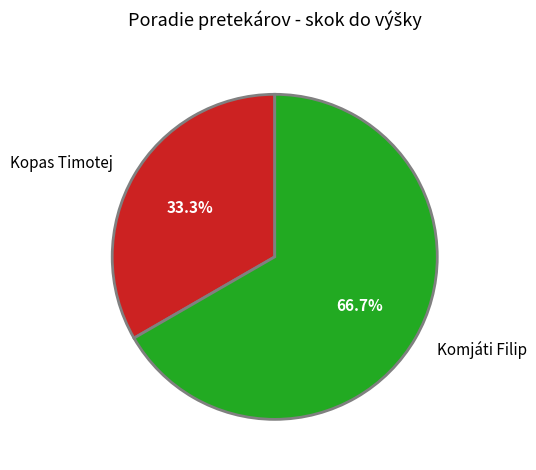

Is the sum of Kopas Timotej and Komjáti Filip greater than half?

Yes